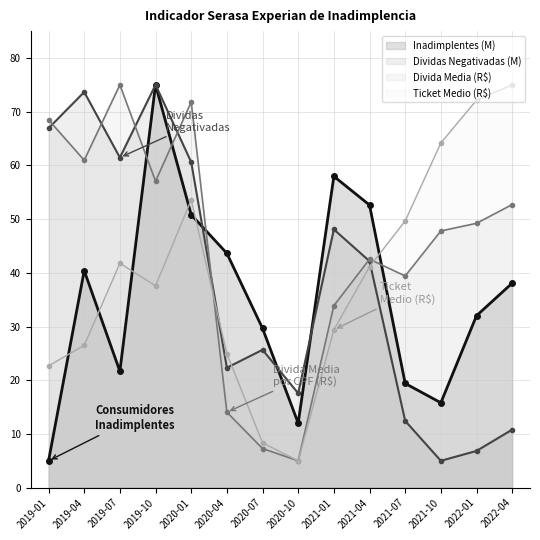

What is the spread (max minus min) of values at 2019-10?

37.4